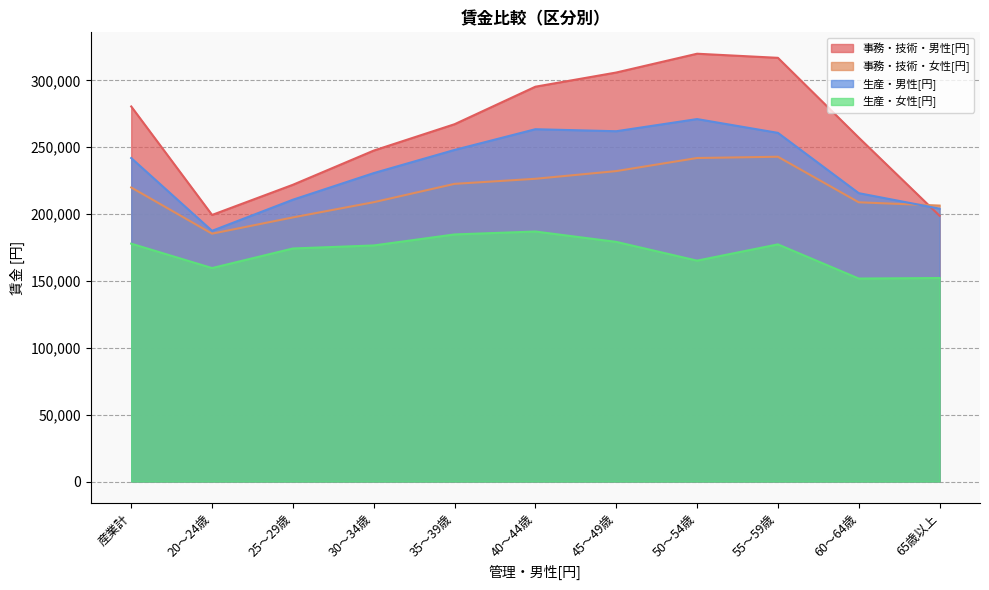

The value of 生産・女性[円] at 40～44歳 is 263670. True or false?

False